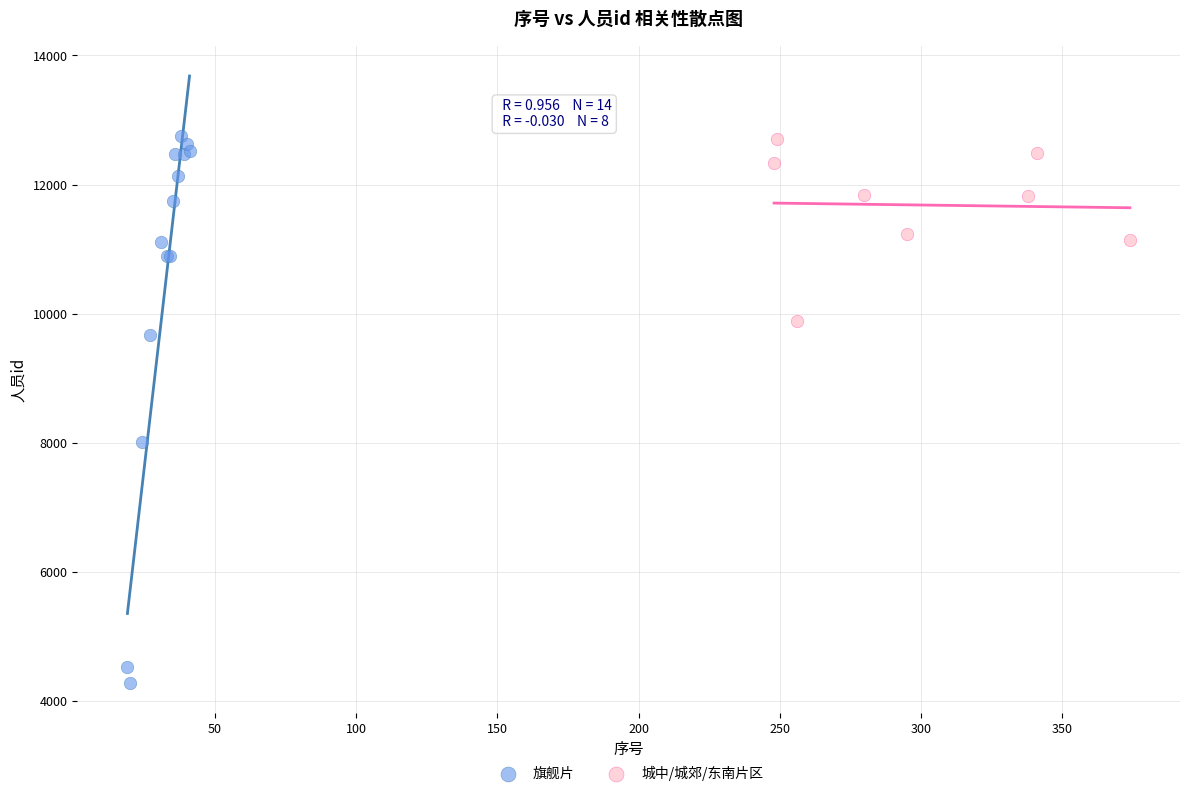

Which series has the largest Y range (max minus min)?

旗舰片